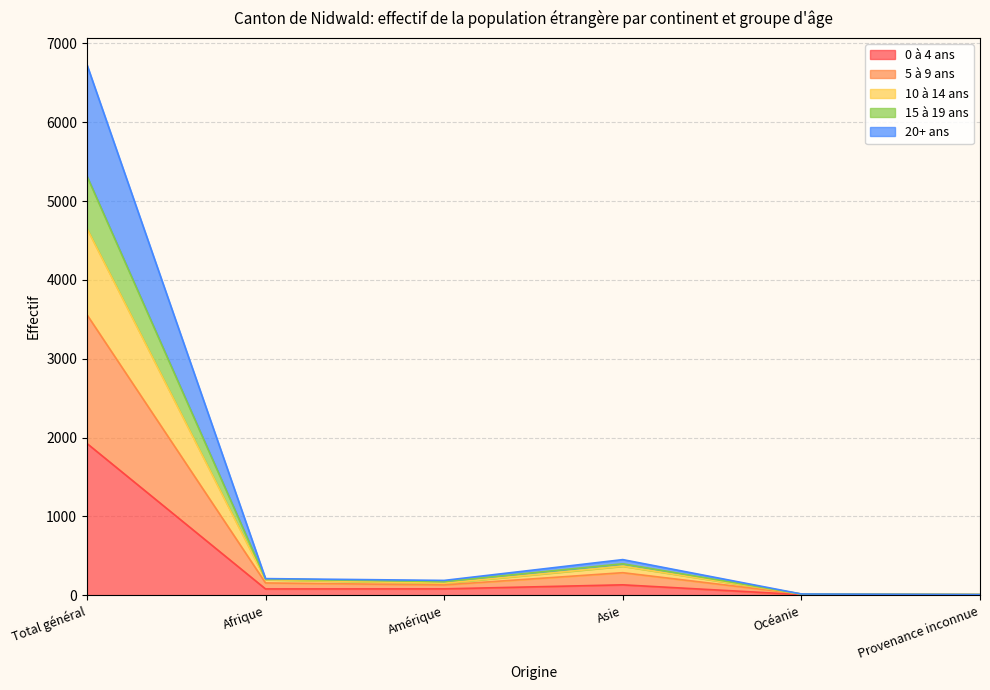

At which category is the sum across all series the highest?

Total général